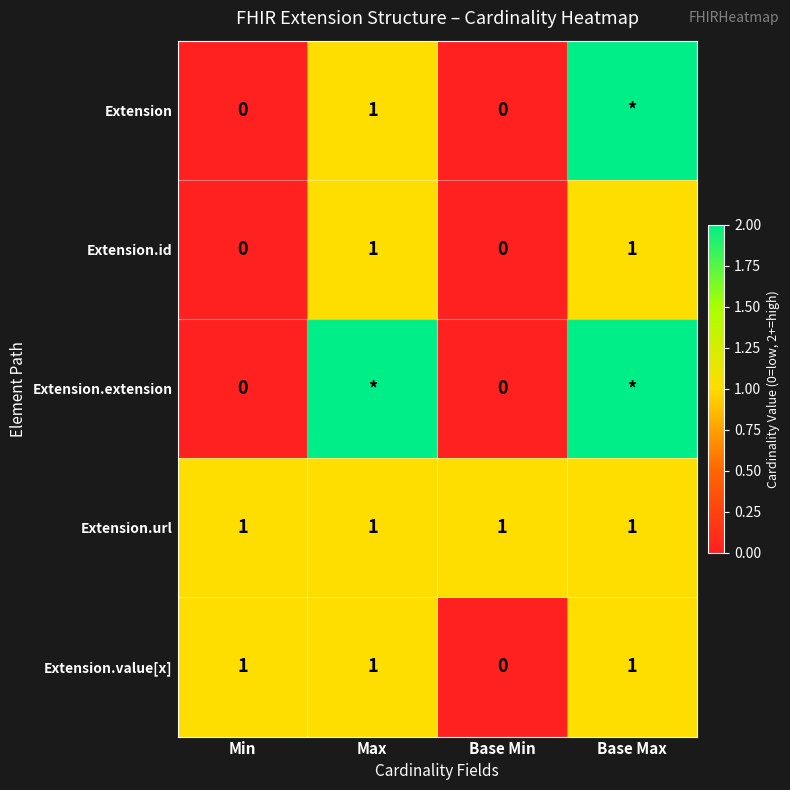

How many Extension.id values are between 0 and 1?

4